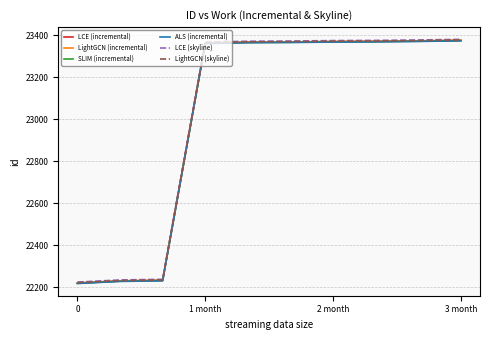

What is the minimum value for LightGCN (skyline)?

22222